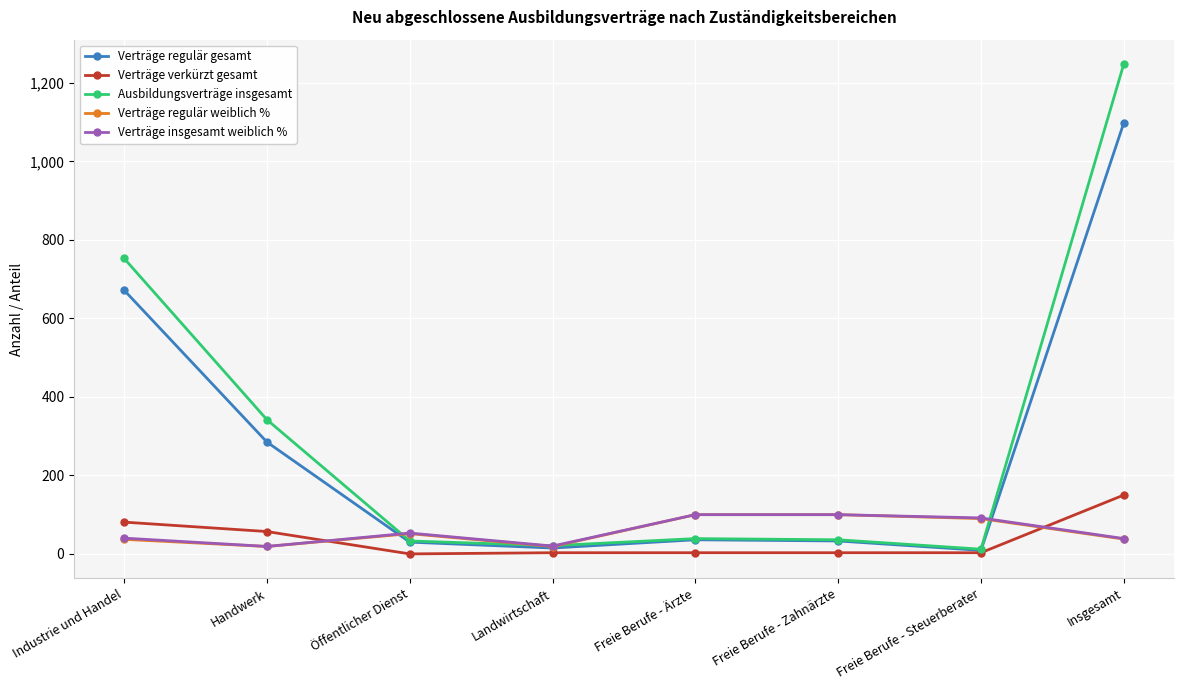

What is the average value of the Ausbildungsverträge insgesamt series?

310.5